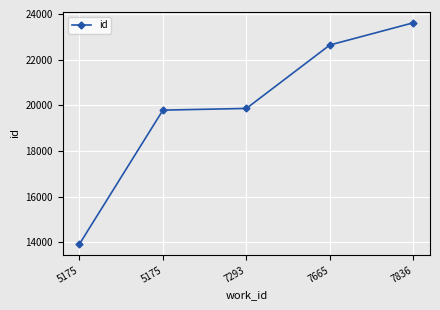

How many lines are shown in the chart?

1